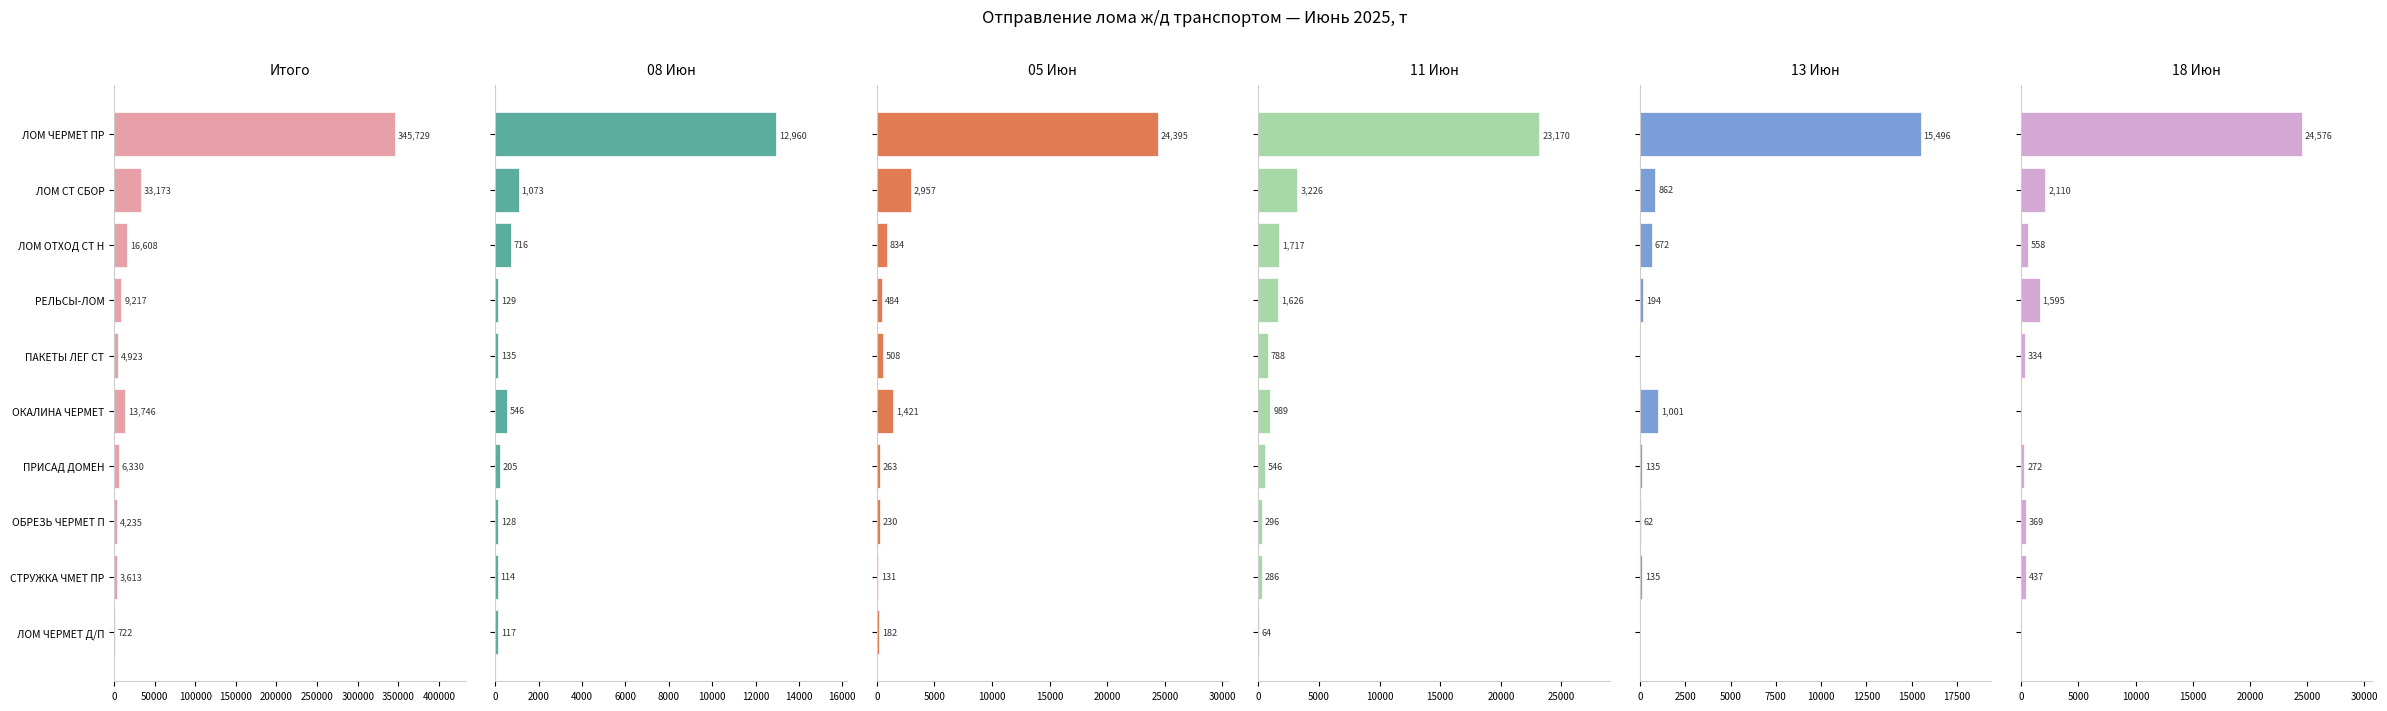

How many distinct data groups are displayed?

6